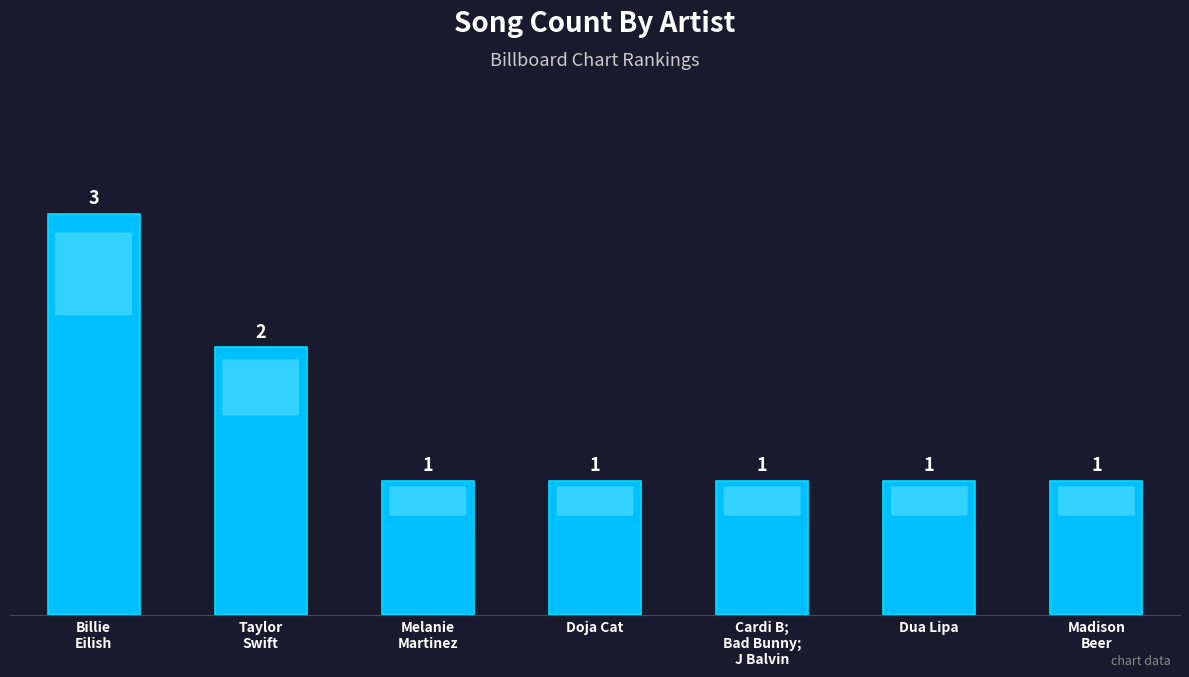

Count the values in the range 1 to 2.

6